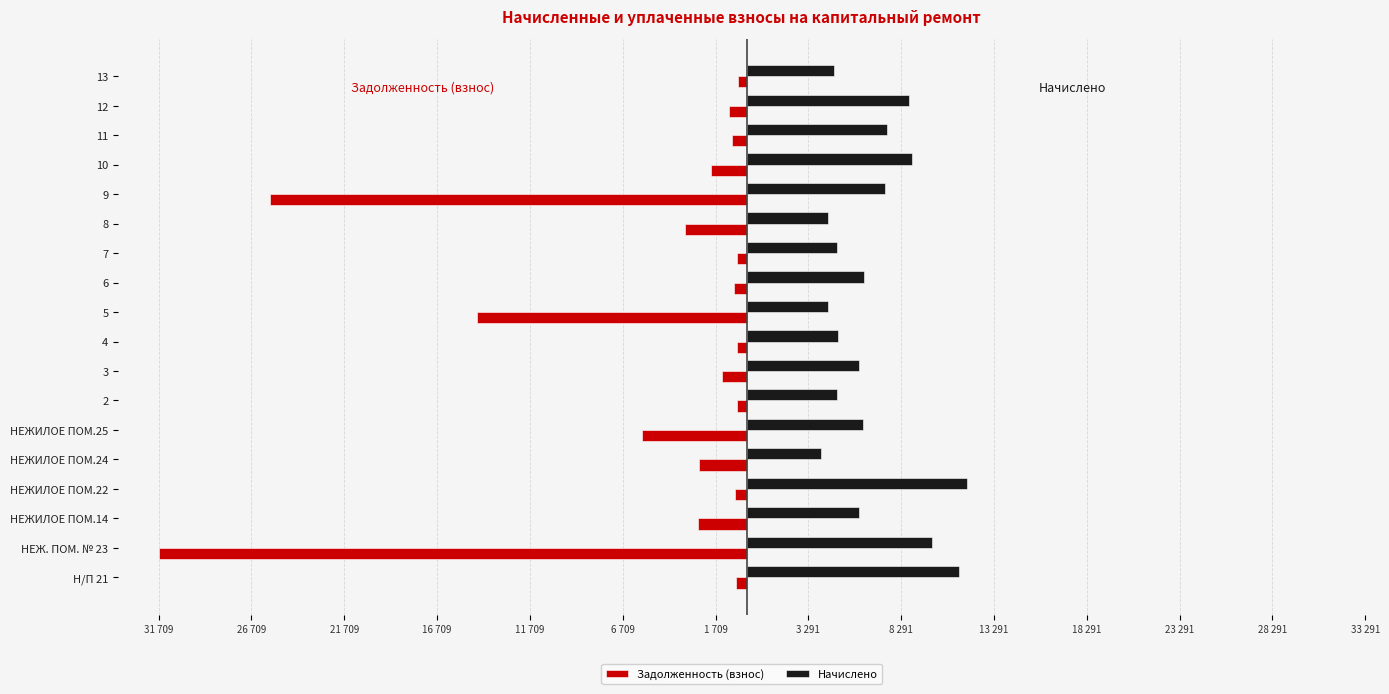

Rank the series by their maximum value, from highest to lowest.

Начислено, Задолженность (взнос)